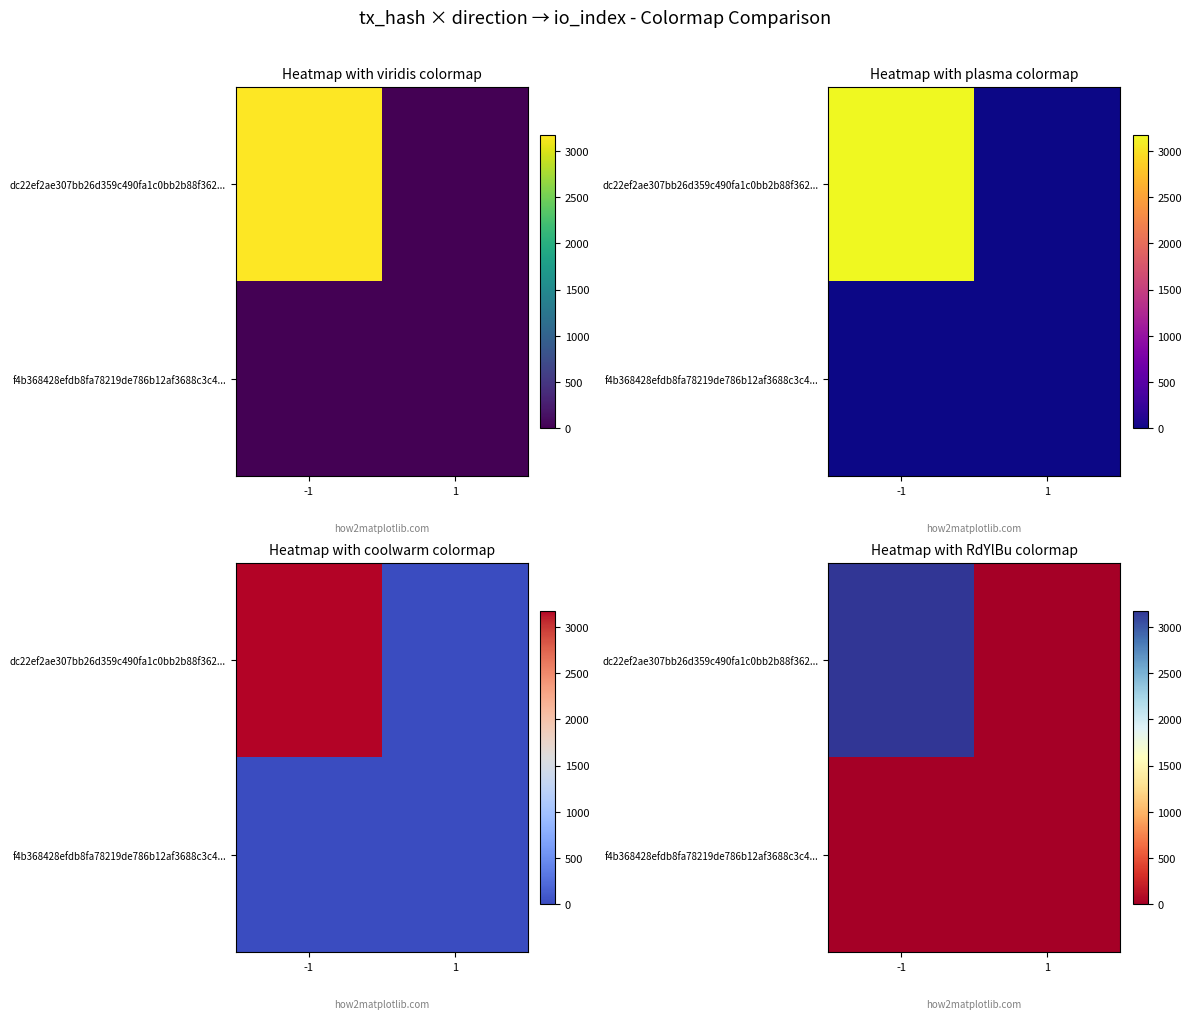

What is the approximate value of dc22ef2ae307bb26d359c490fa1c0bb2b88f362... at -1, to the nearest 10?

3180